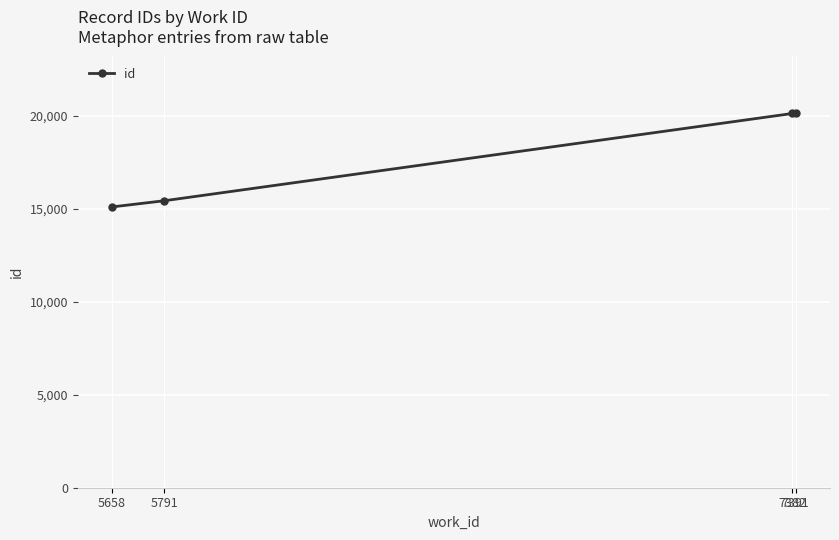

What is the minimum value shown in the chart?

15114